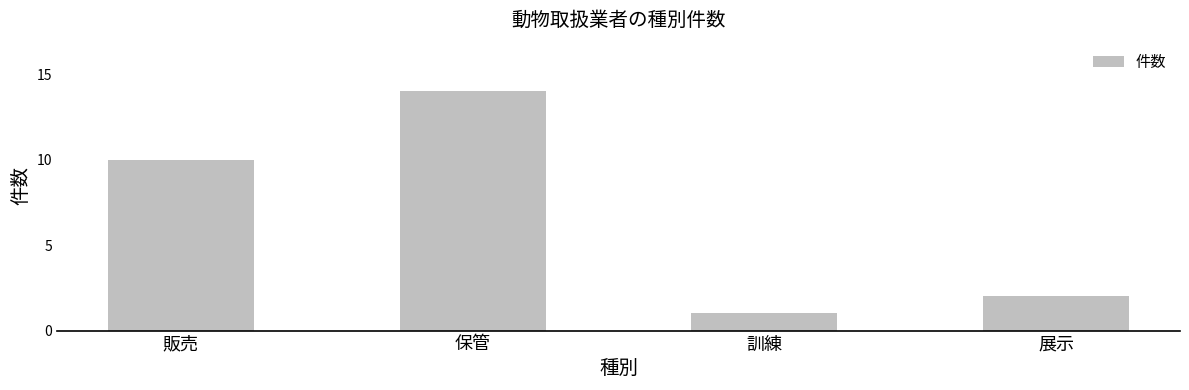

Reading left to right, what are all the values shown in this chart?

10	14	1	2